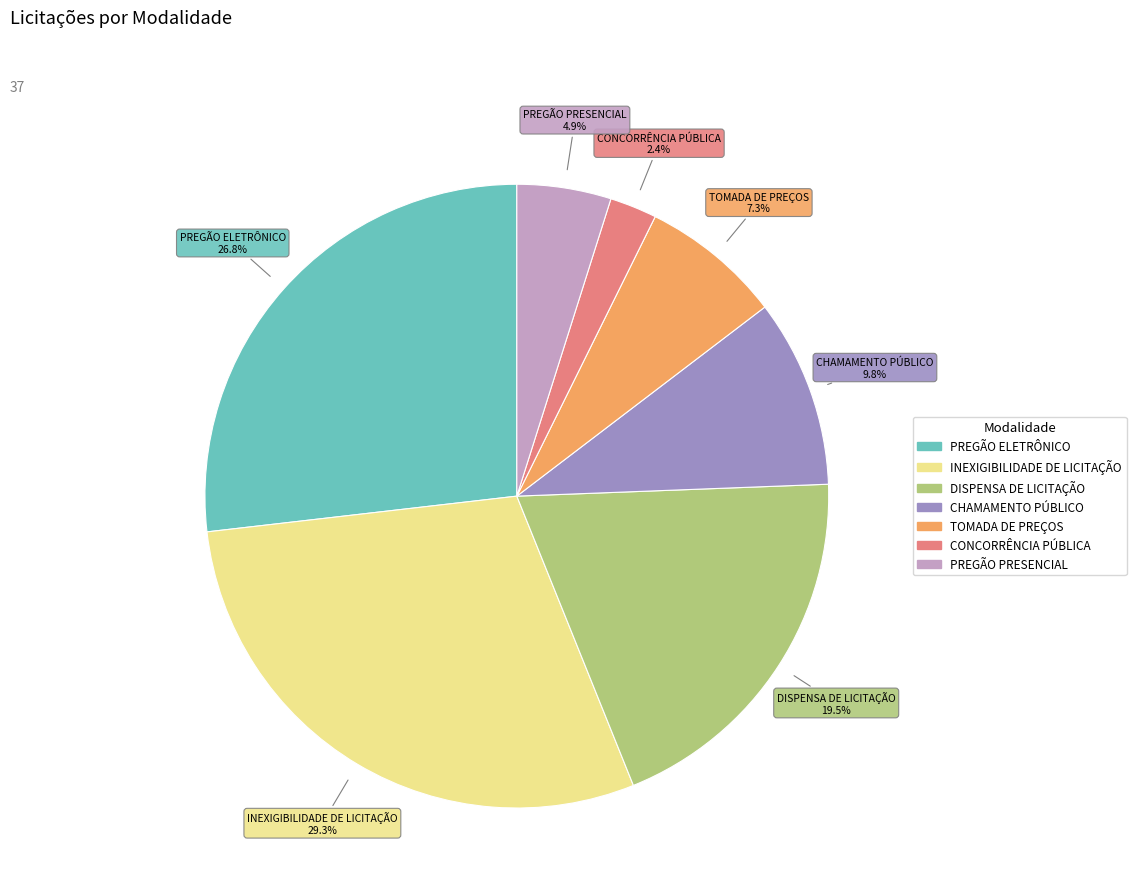

Count the number of slices in the pie.

7